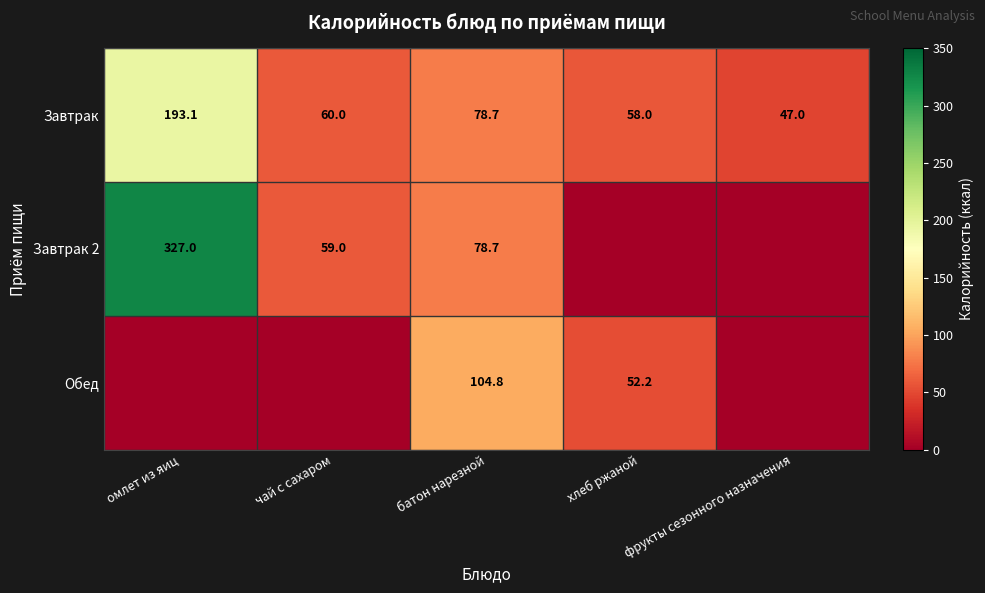

At which label does Завтрак first exceed 60?

омлет из яиц